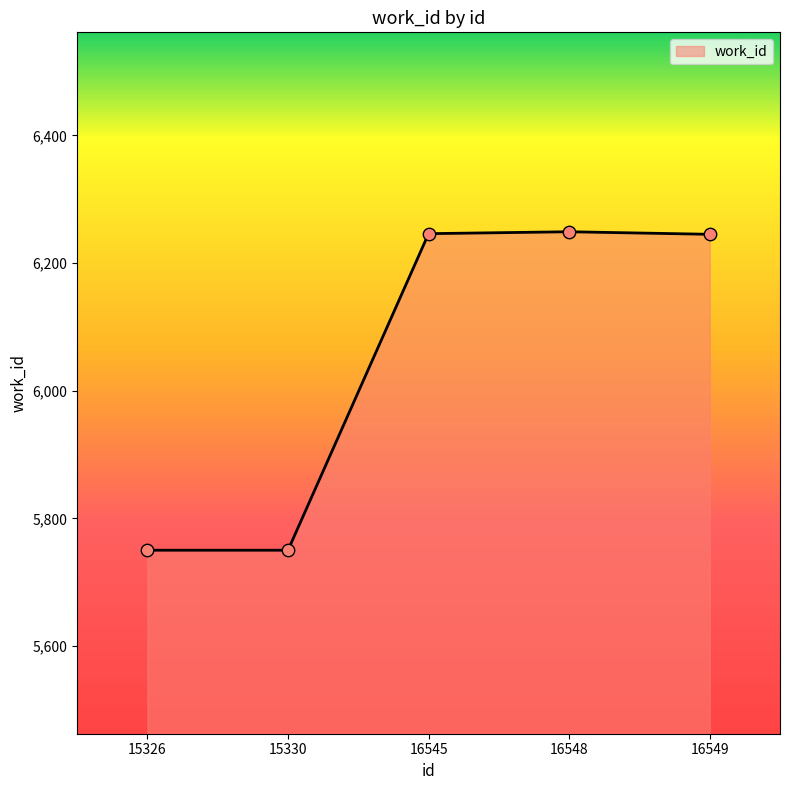

Approximately how many times larger is the value at 15326 compared to 16548?

0.9